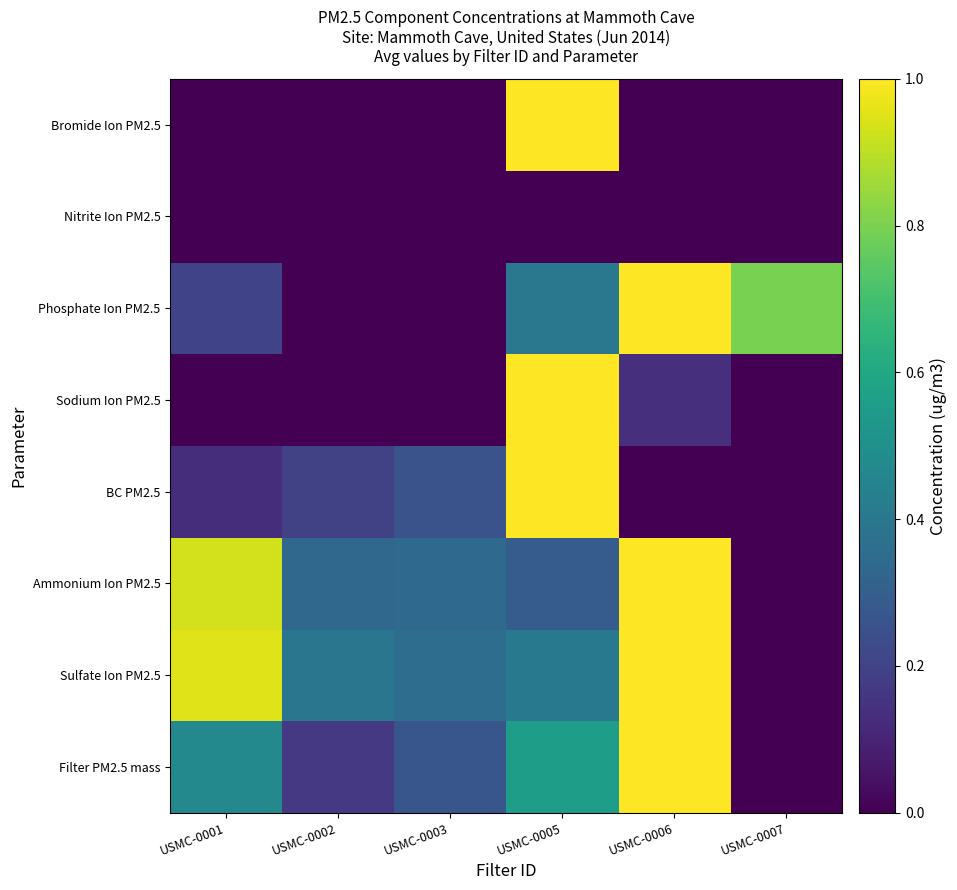

At which category is the sum across all series the highest?

USMC-0005